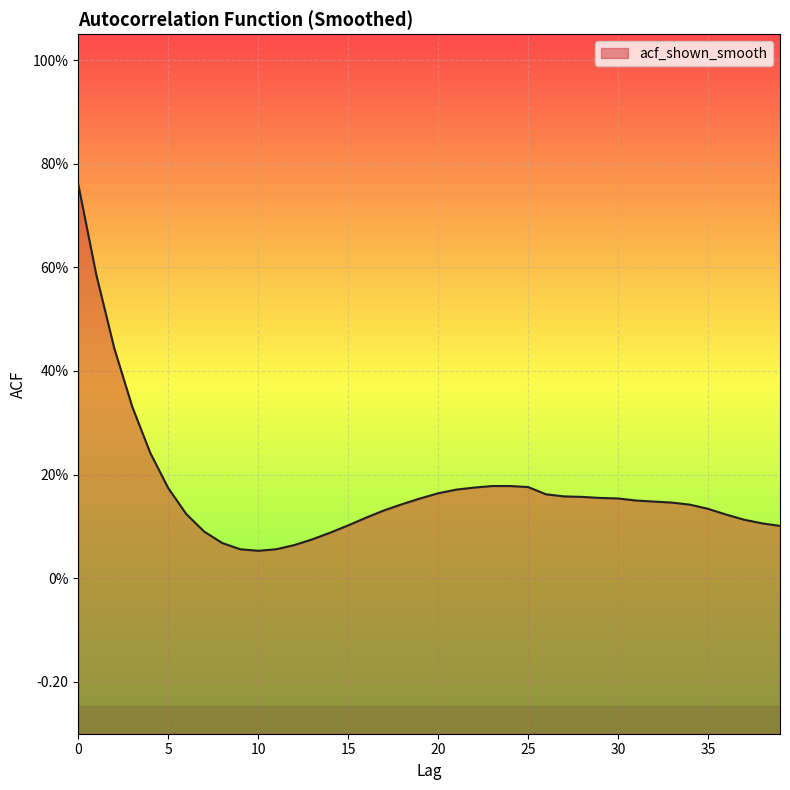

At which category does the data reach its first local valley?

10